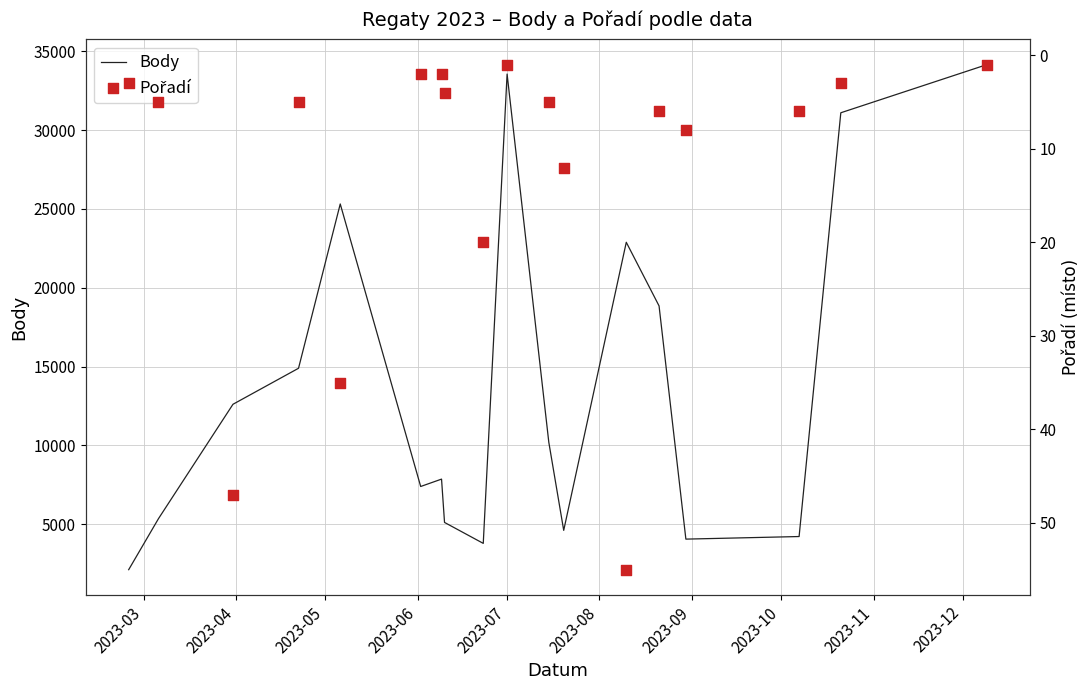

What are all the series names shown in the legend?

Body, Pořadí